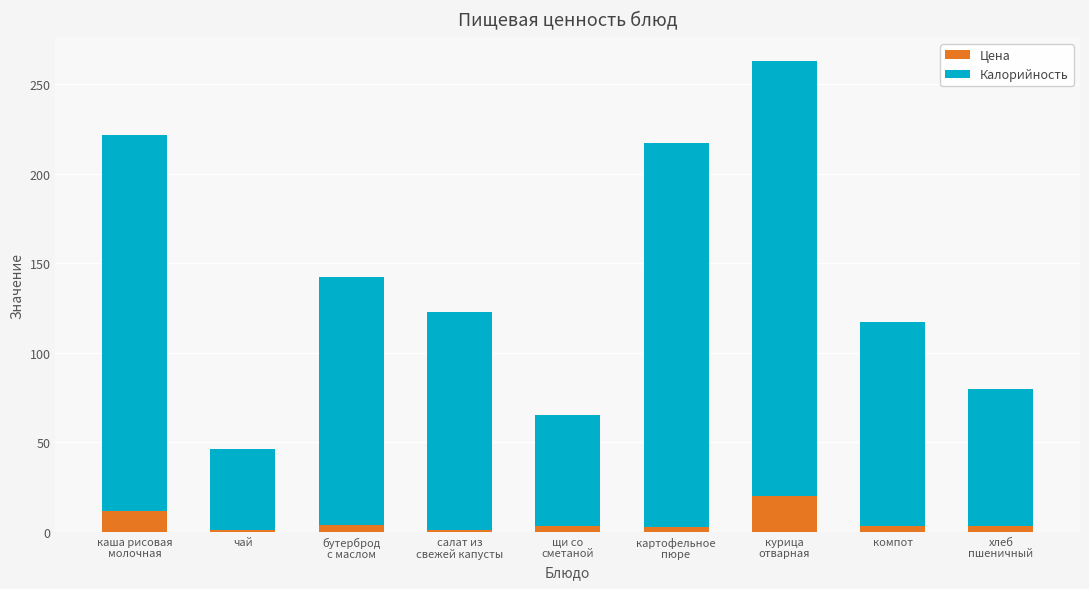

Does the chart contain any negative values?

No